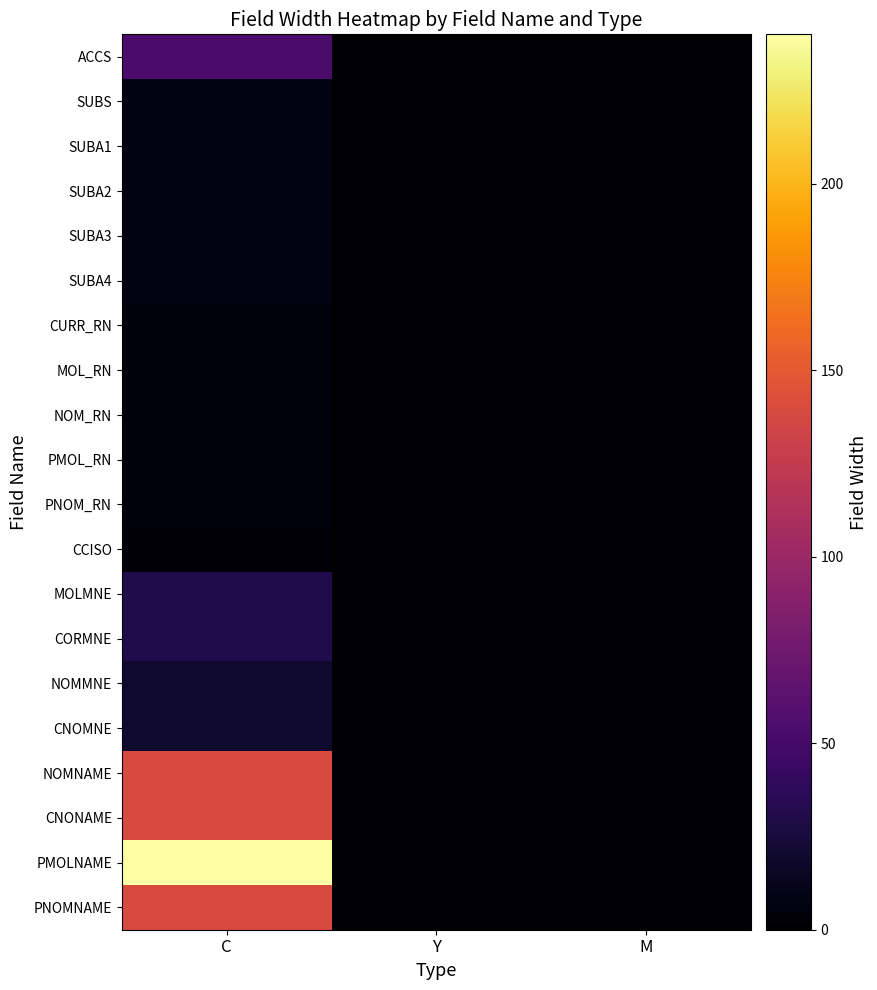

Which has a higher value, M or Y?

M